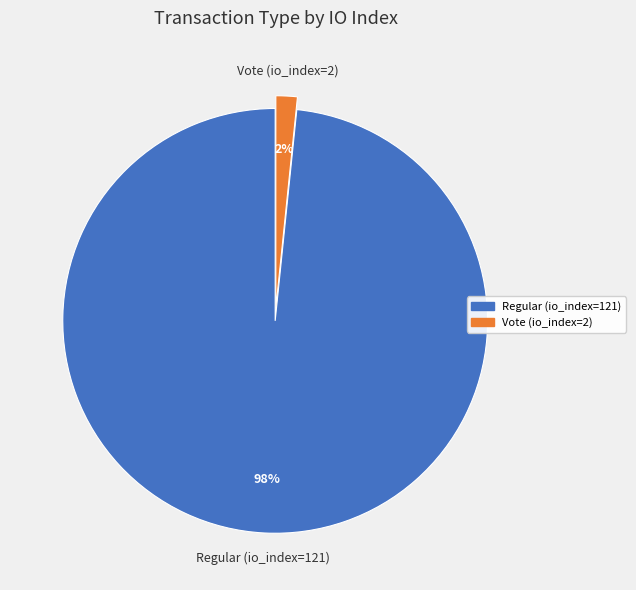

Rank the categories by value from lowest to highest.

Vote (io_index=2), Regular (io_index=121)